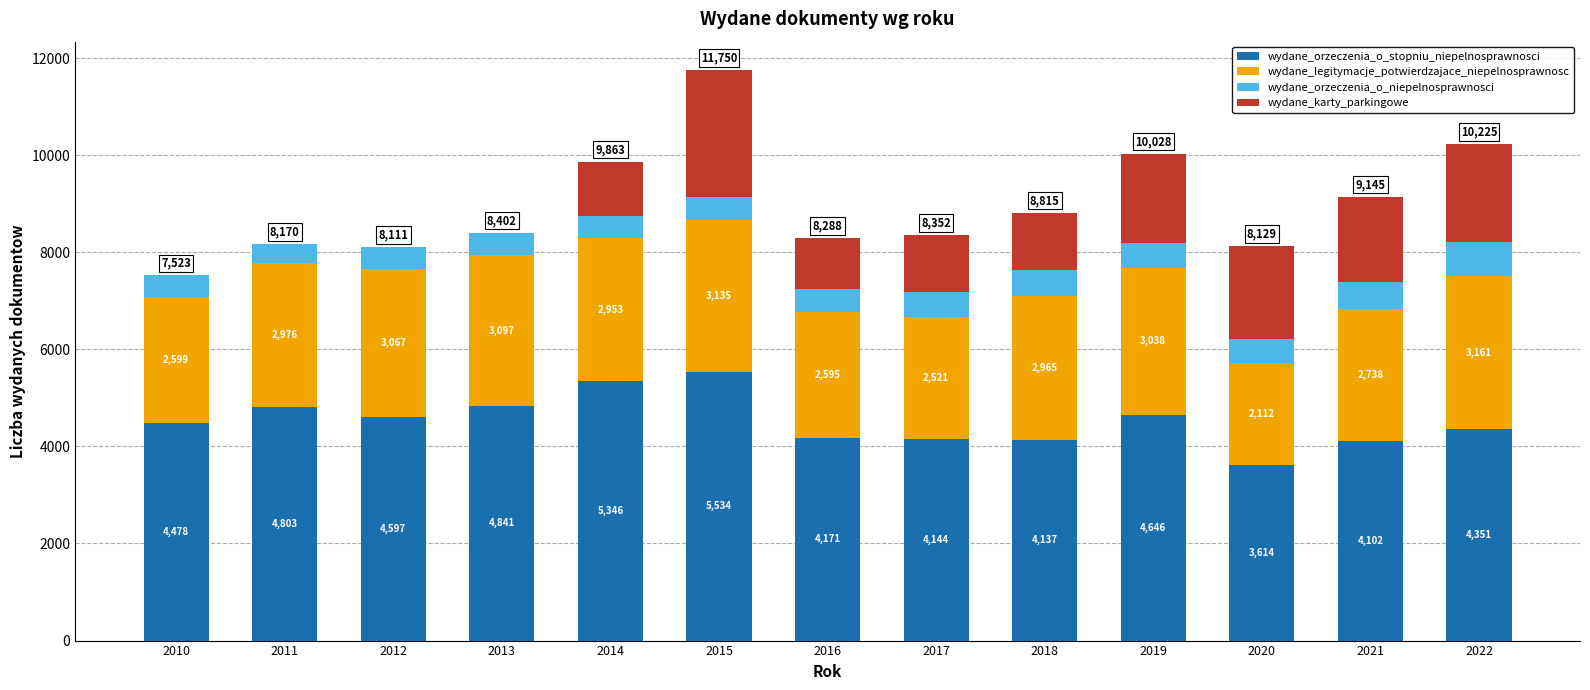

Count the number of categories in the chart.

13